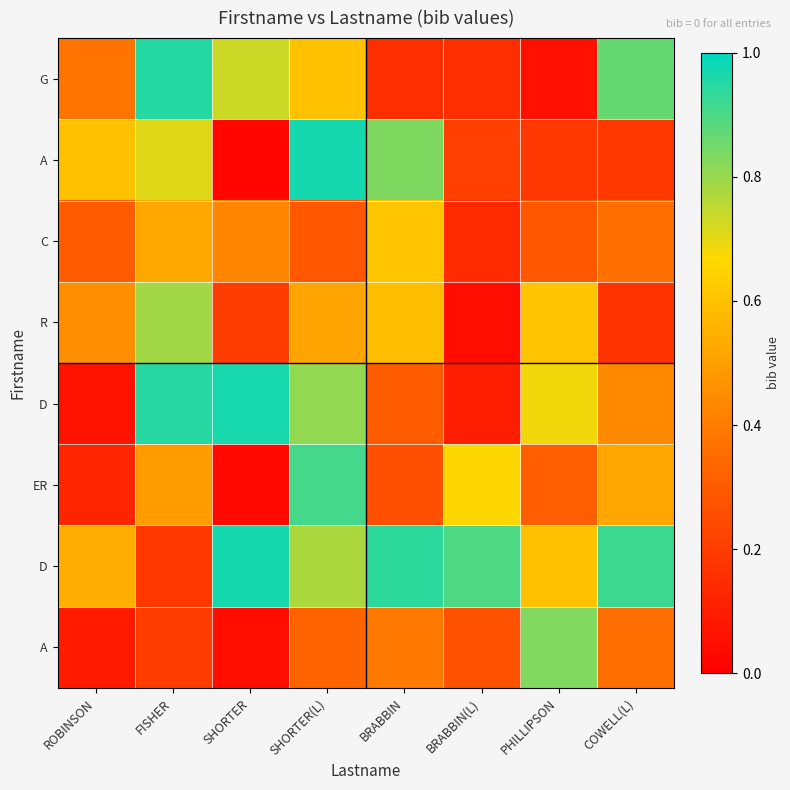

At which category is the sum across all series the highest?

SHORTER(L)